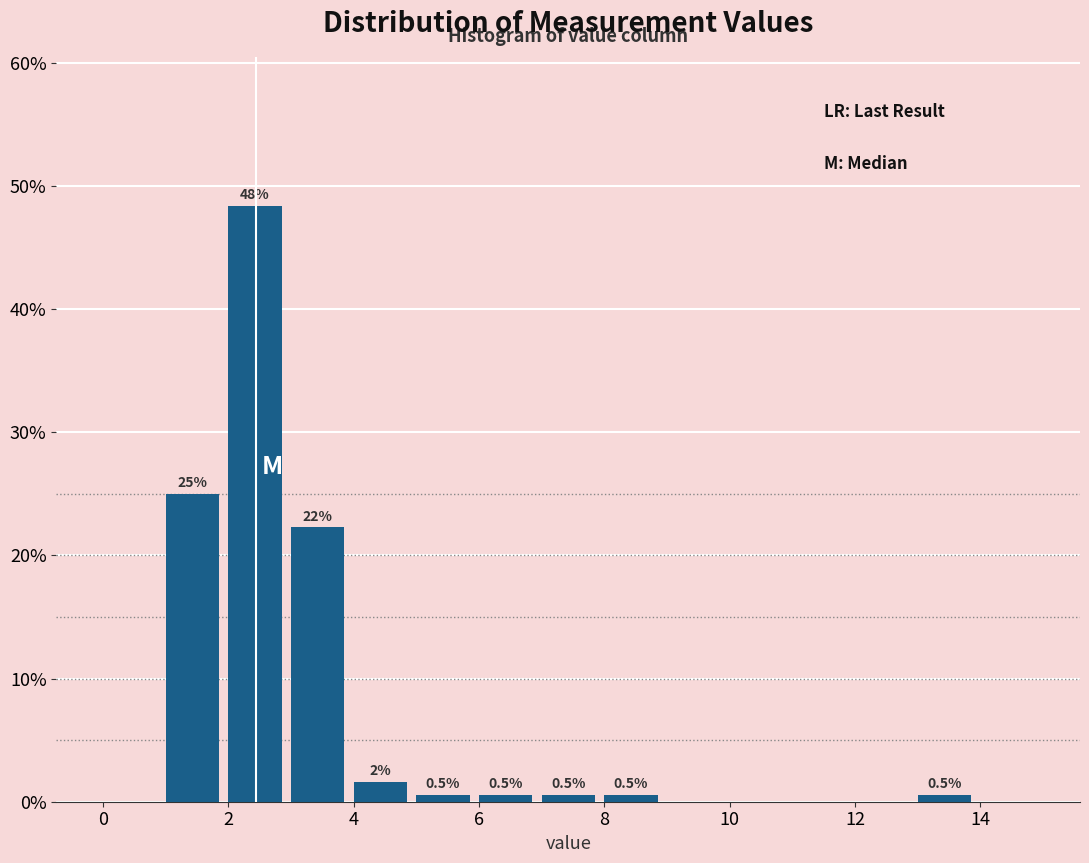

Which range on the x-axis has the tallest bar?

2 to 3